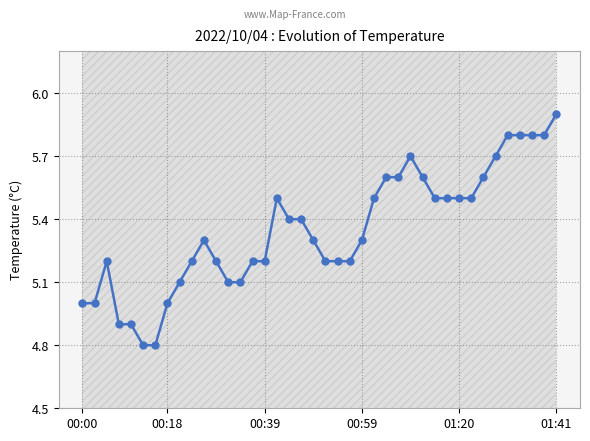

What is the sum of the values at 31 and 26?

11.1